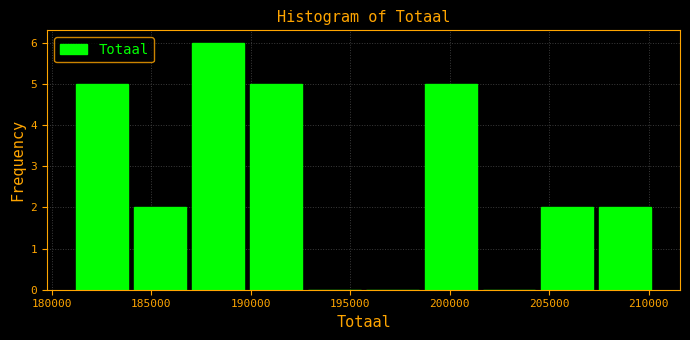

How tall is the bar that spans 198500 to 201500 on the x-axis? Neither the bar edges nor the heights are printed on the chart, so give them approximately, as read against the axes.

5